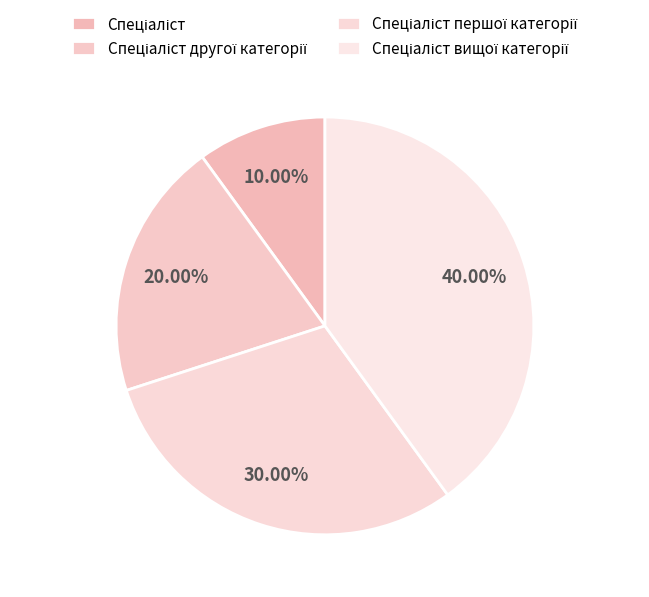

Is the sum of Спеціаліст вищої категорії and Спеціаліст другої категорії greater than half?

Yes